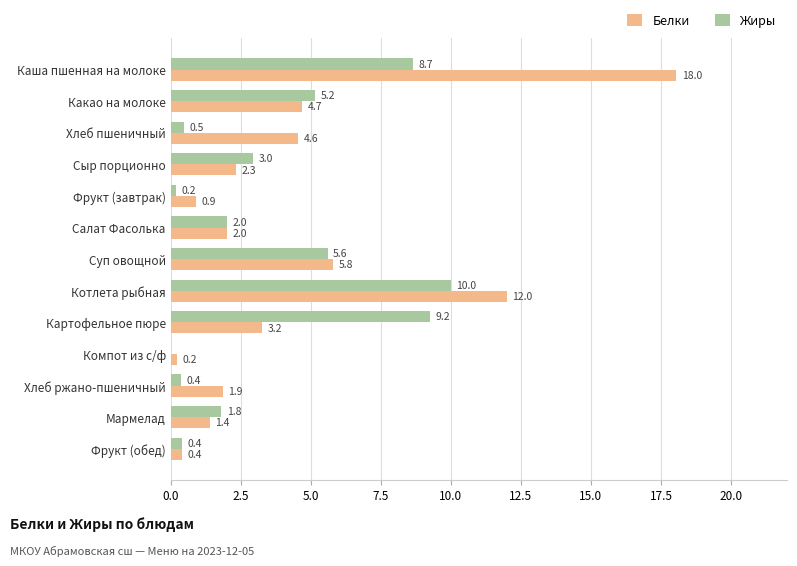

The Белки series shows 0.4 at Фрукт (обед). True or false?

True